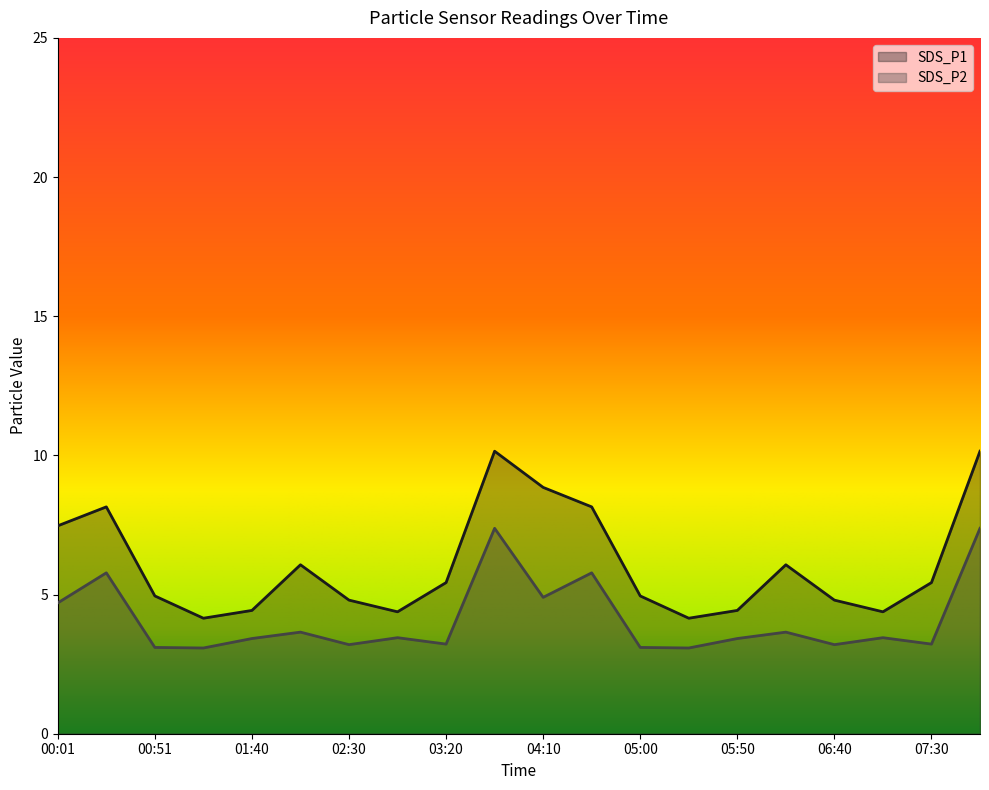

What is the label of the 6th point from the left?

02:05